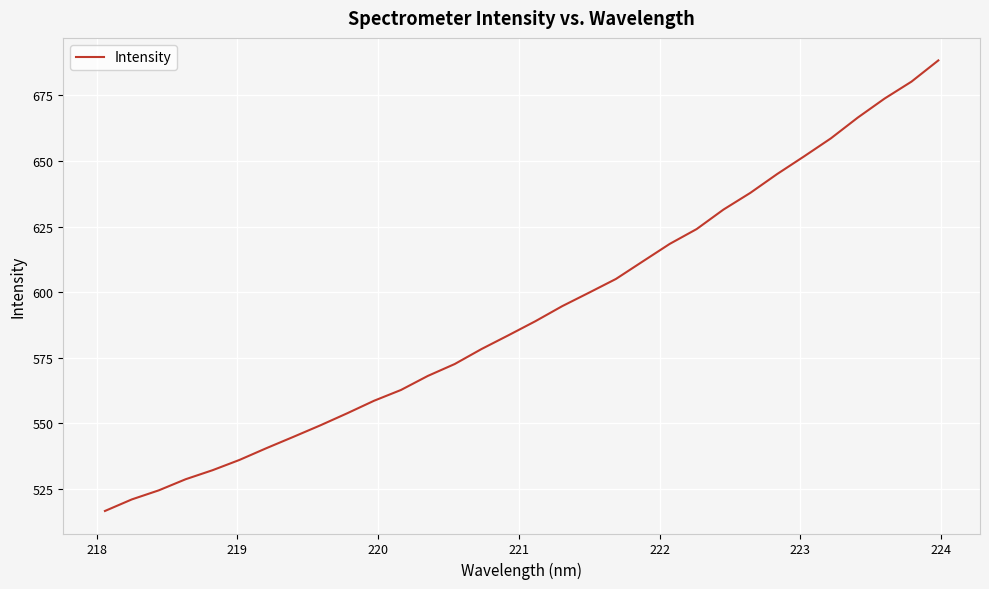

What is the difference between the maximum and minimum values?

171.8